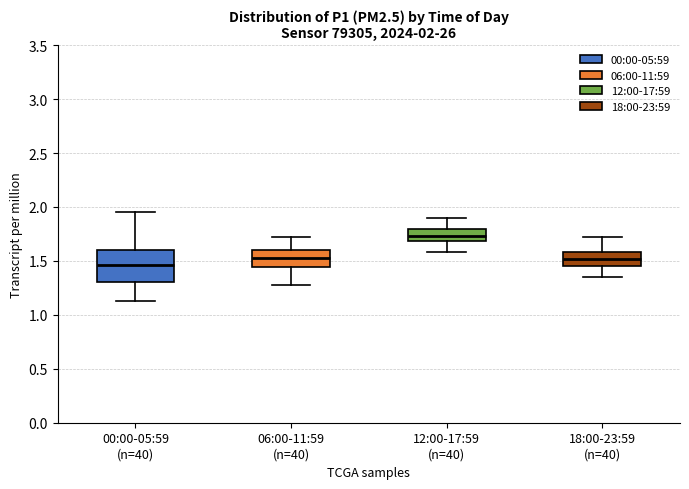

Which box is the tallest, from its lower edge to its upper edge?

00:00-05:59 (n=40)